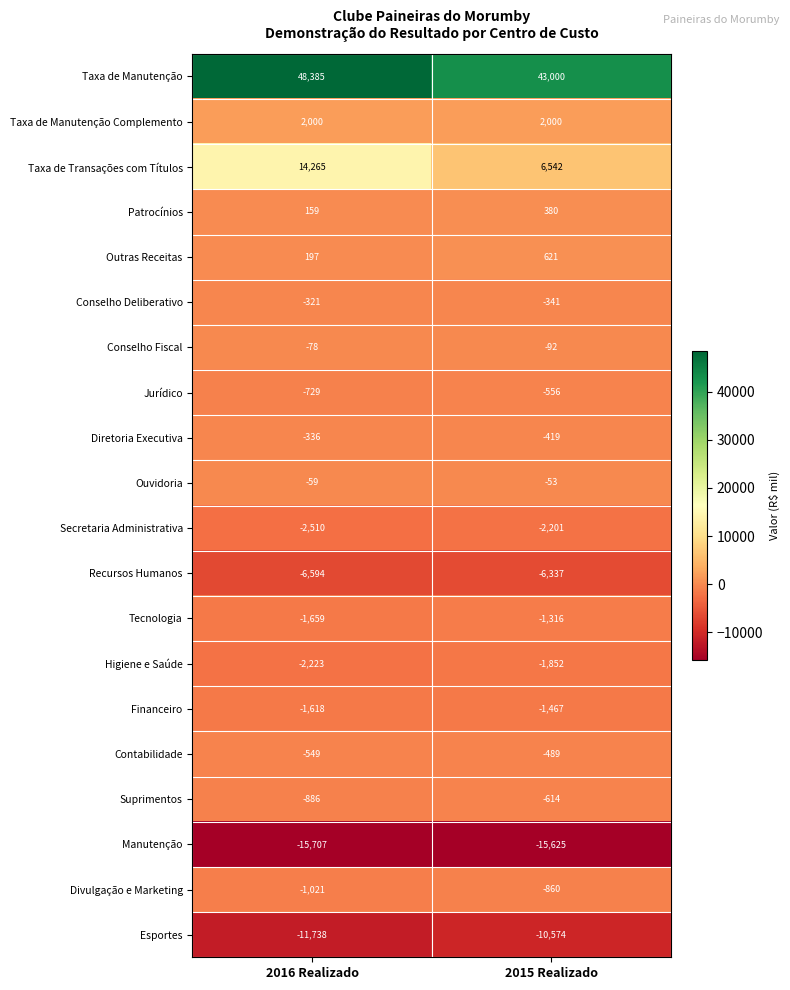

Which series changed the most between 2016 Realizado and 2015 Realizado?

Taxa de Transações com Títulos